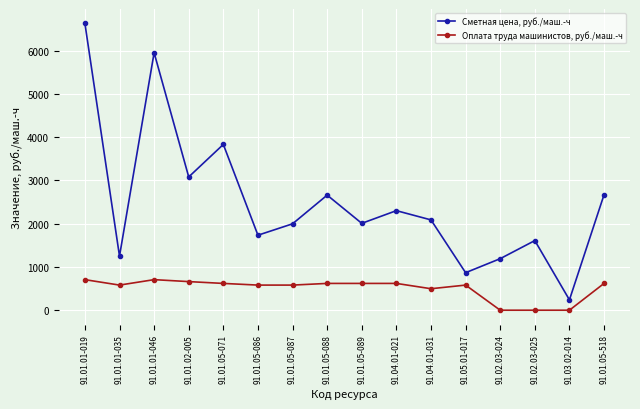

How many interior local valleys does the Сметная цена, руб./маш.-ч series have?

6